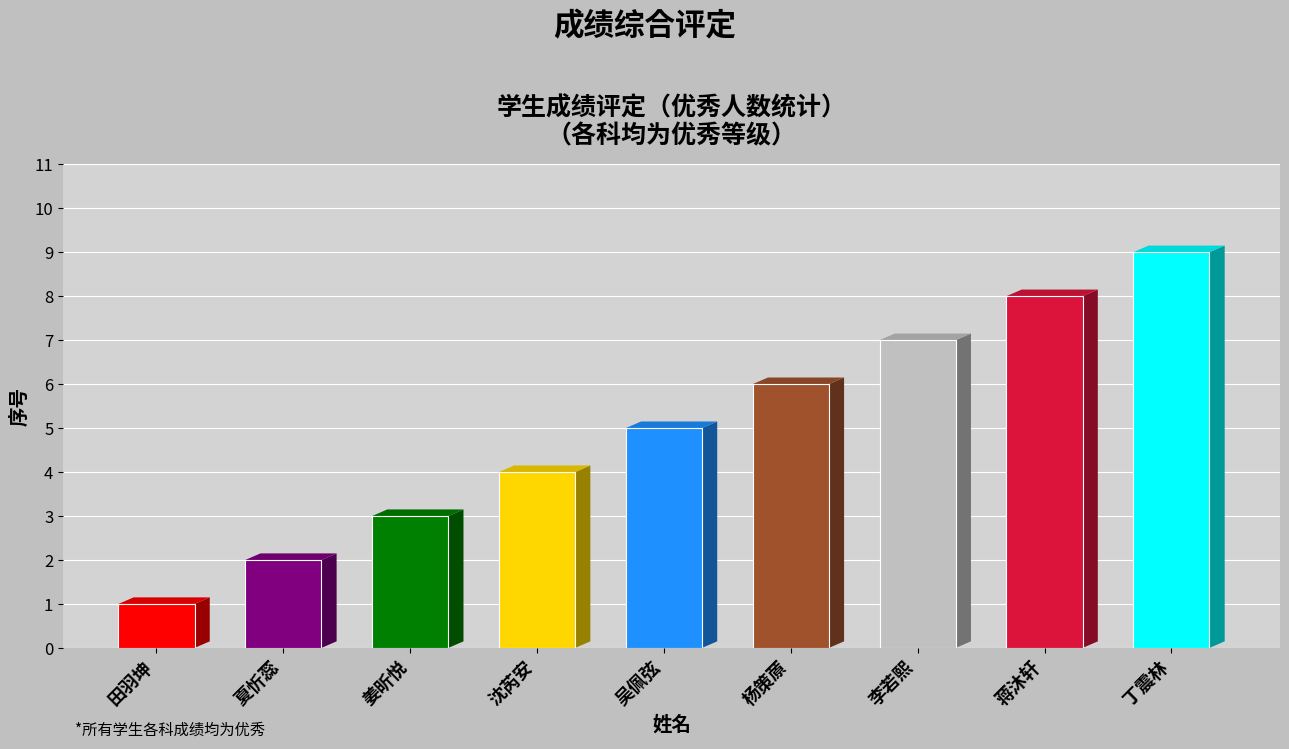

Rank the categories by value from lowest to highest.

田羽坤, 夏忻蕊, 姜昕悦, 沈芮安, 吴佩弦, 杨策蒝, 李若熙, 蒋沐轩, 丁震林